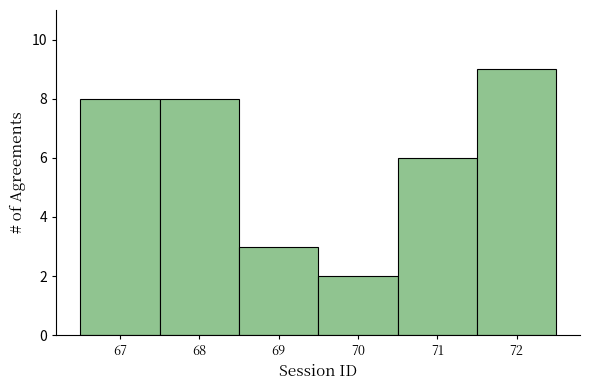

What is the height of the bar covering 69.5 to 70.5 on the x-axis? The values are not printed on the chart, so give them approximately, as read against the axis.

2